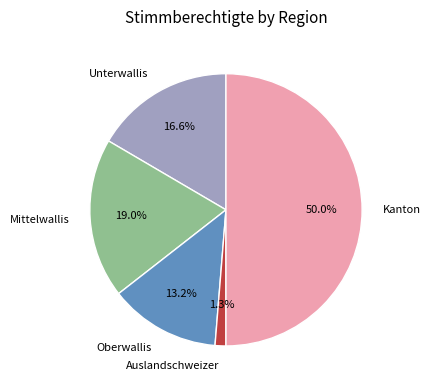

True or false: Auslandschweizer accounts for 1% of the total.

True